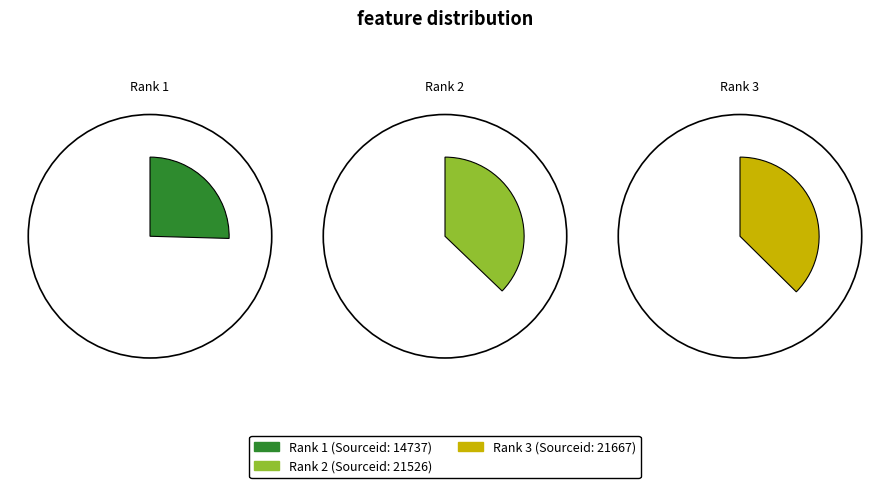

Does 2 represent more than half of the total?

No